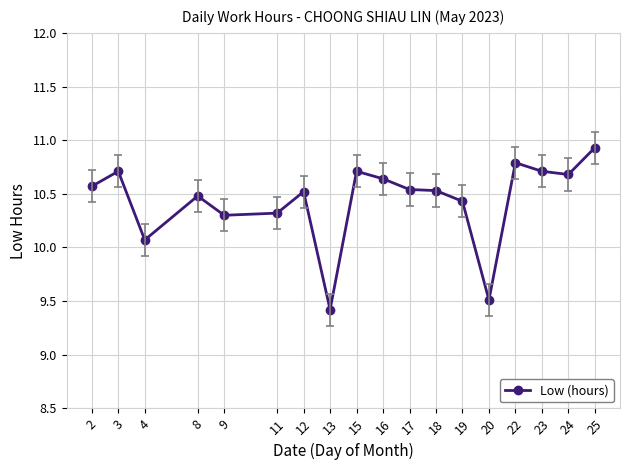

At which category does the data reach its first local peak?

3